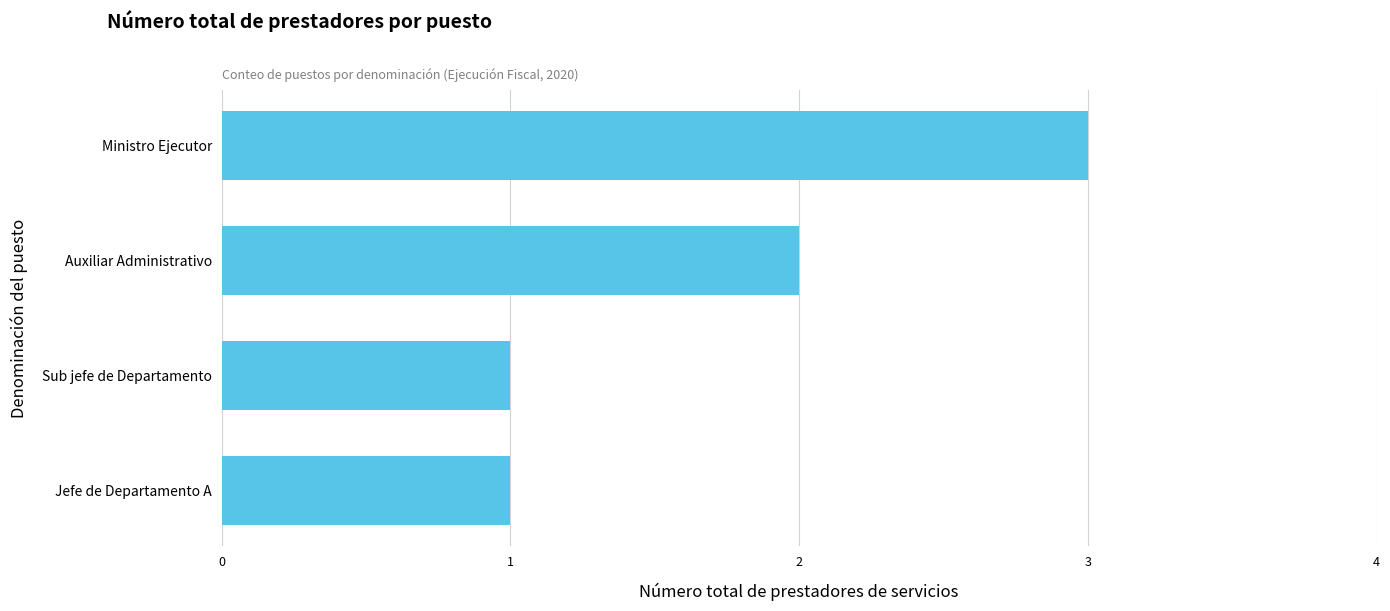

Is it true that the value at Ministro Ejecutor is 3?

True